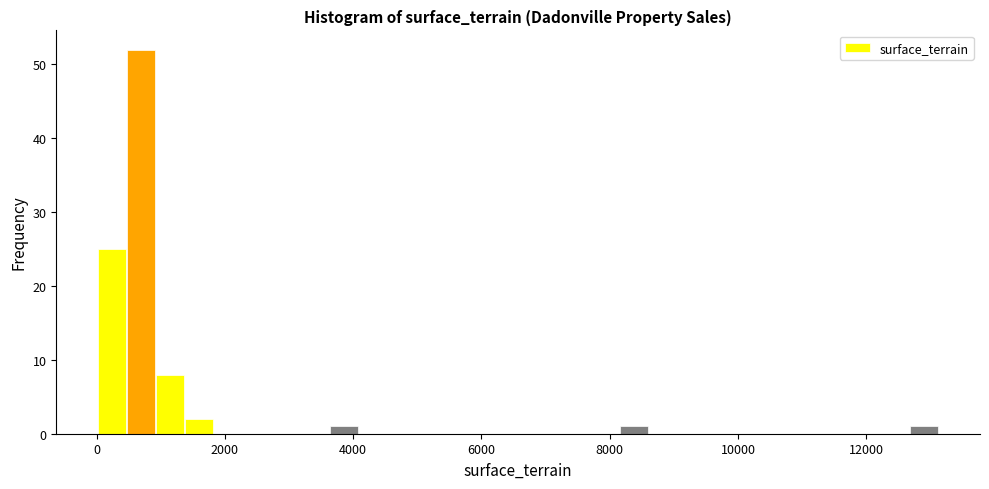

Read against the x-axis, roughly where is the centre of the tallest bar?

600